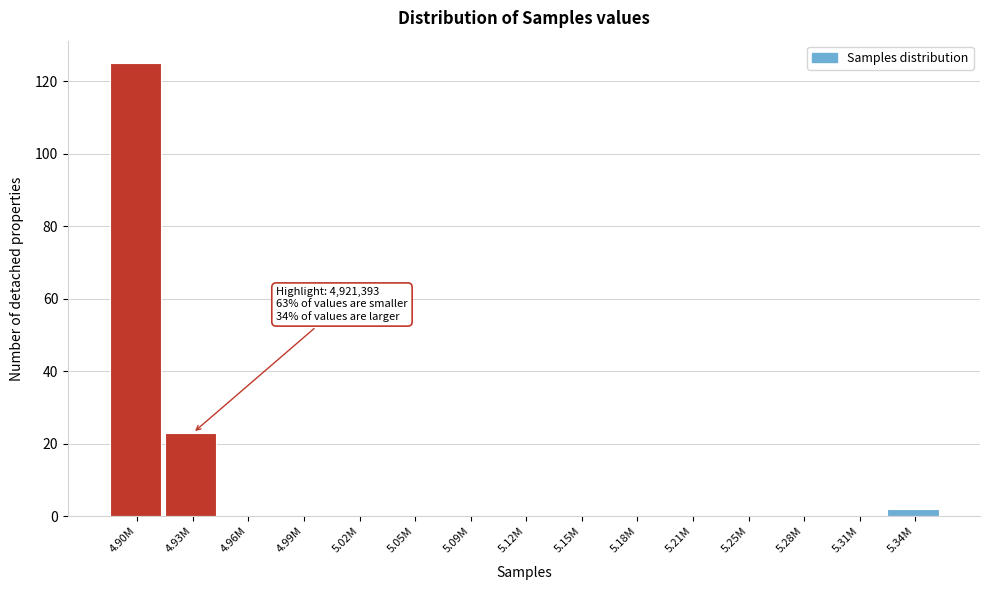

Reading left to right, extract all data points from this chart.

4.90M=125	4.93M=23	4.96M=0	4.99M=0	5.02M=0	5.05M=0	5.09M=0	5.12M=0	5.15M=0	5.18M=0	5.21M=0	5.25M=0	5.28M=0	5.31M=0	5.34M=2